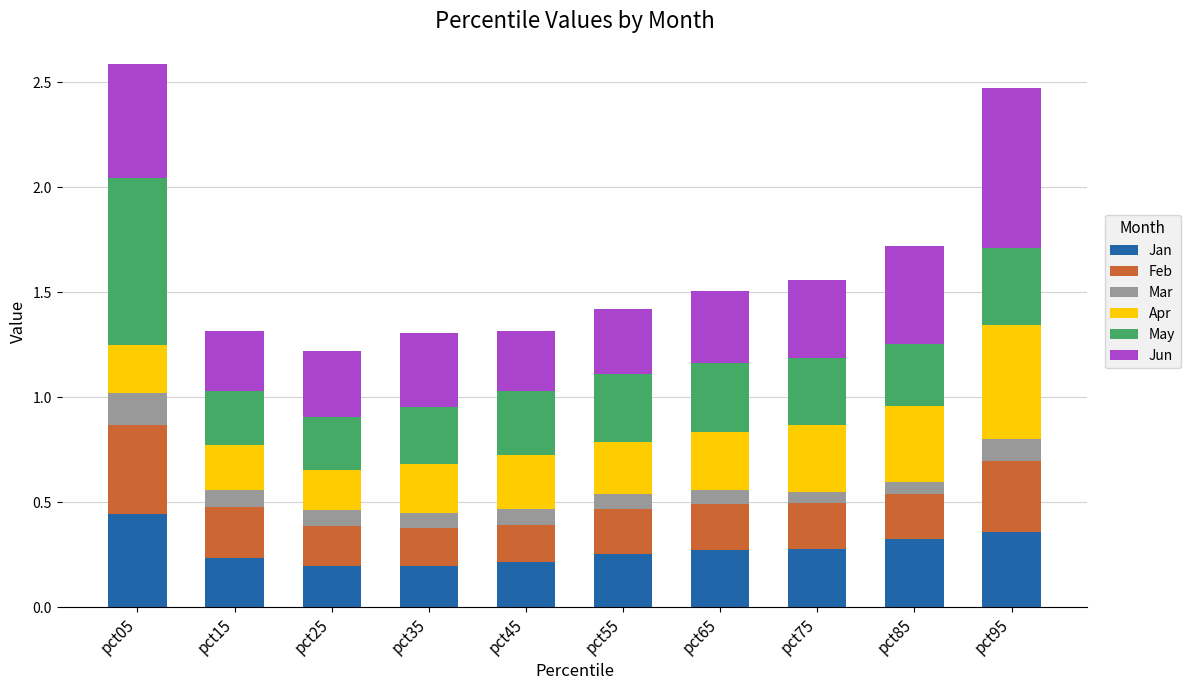

Count the number of categories in the chart.

10